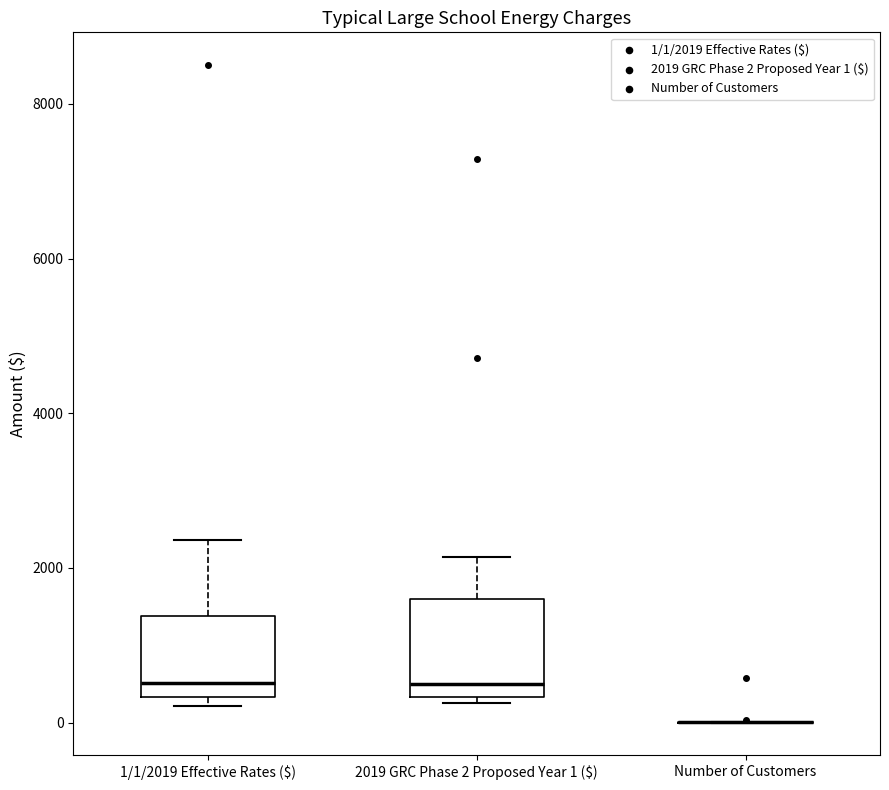

Which box is the tallest, from its lower edge to its upper edge?

2019 GRC Phase 2 Proposed Year 1 ($)